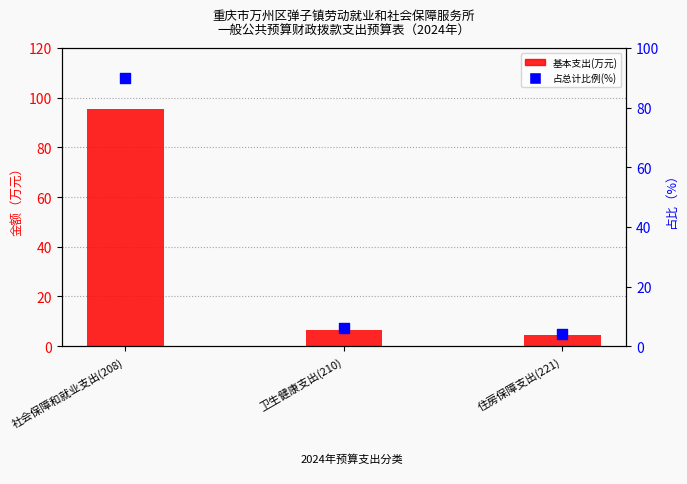

At which category is the sum across all series the highest?

社会保障和就业支出(208)